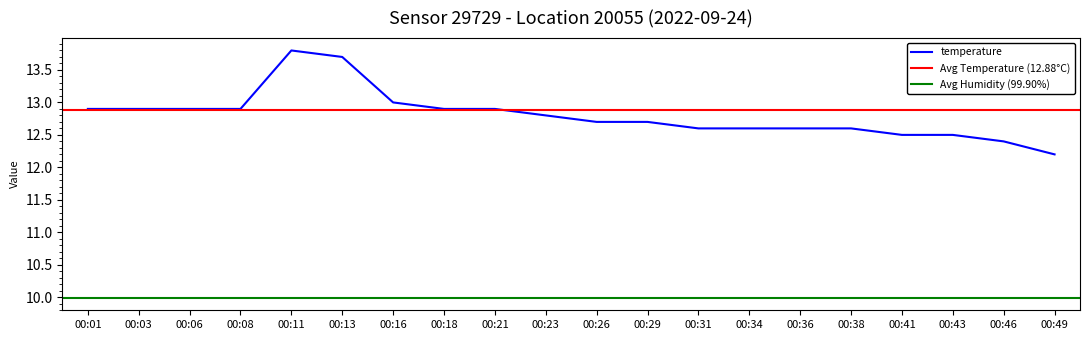

What is the difference between the second highest and minimum values?

1.5